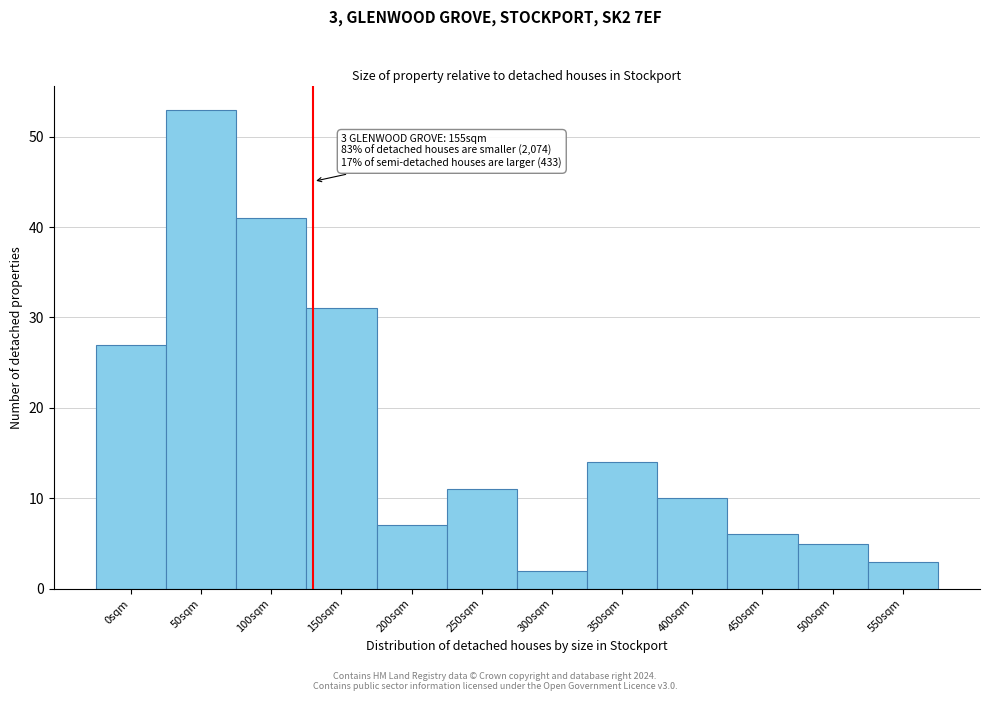

Reading right to left, transcribe all the data shown in this chart.

3	5	6	10	14	2	11	7	31	41	53	27